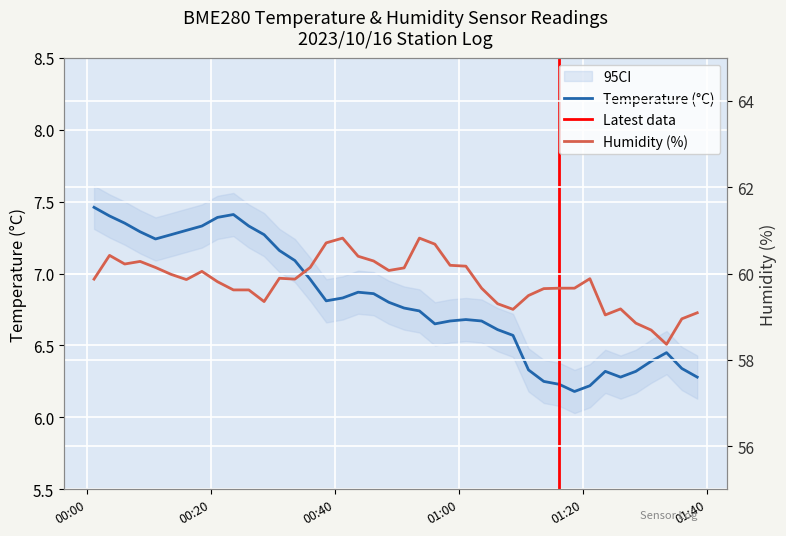

What is the difference between the second highest and second lowest values in the BME280_temperature series?

1.2